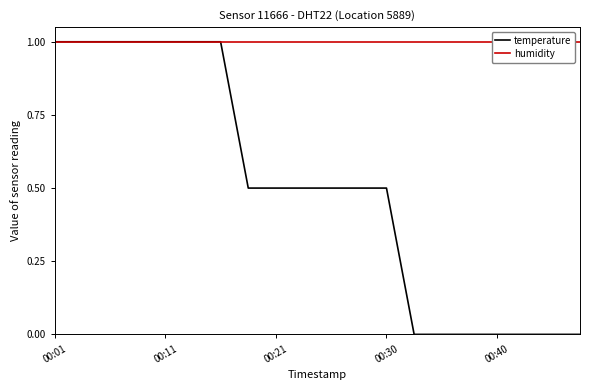

At how many categories does at least one series exceed 0?

20